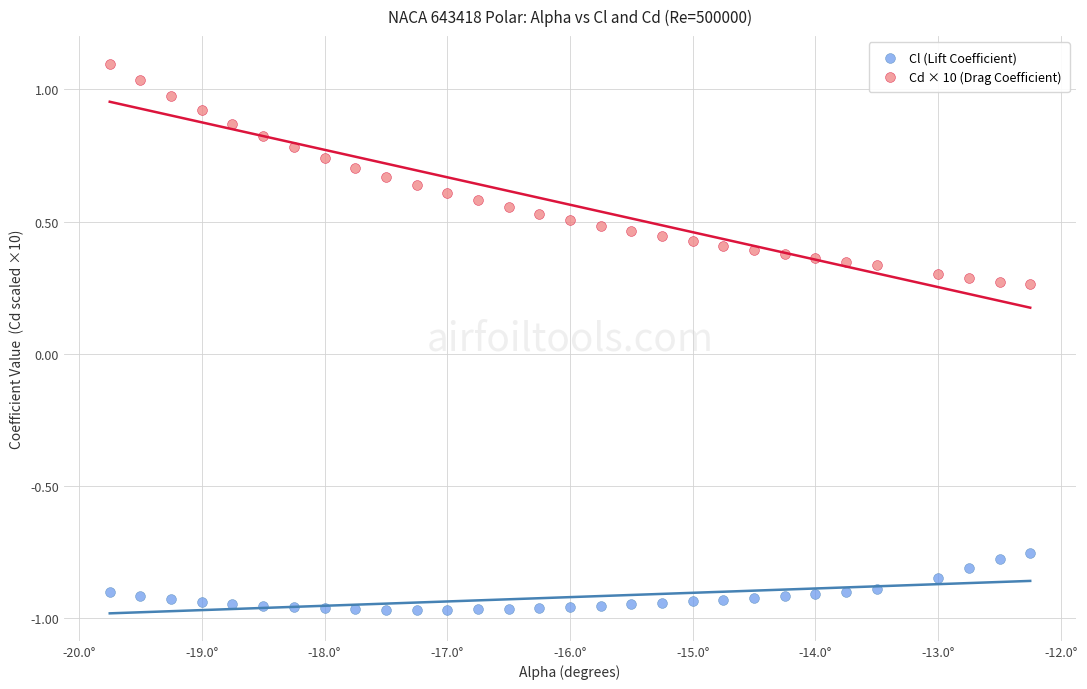

Across all data points, what is the range of X values (max minus min)?

7.5